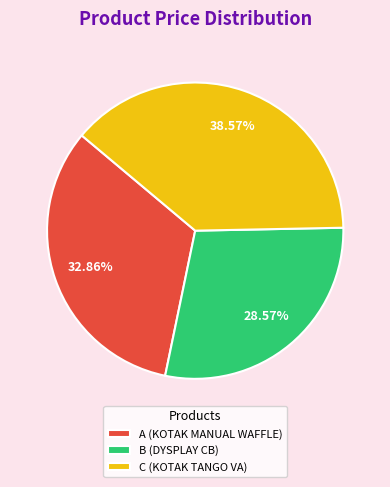

To the nearest percent, what is the difference between the A (KOTAK MANUAL WAFFLE) and C (KOTAK TANGO VA) slice percentages?

6%